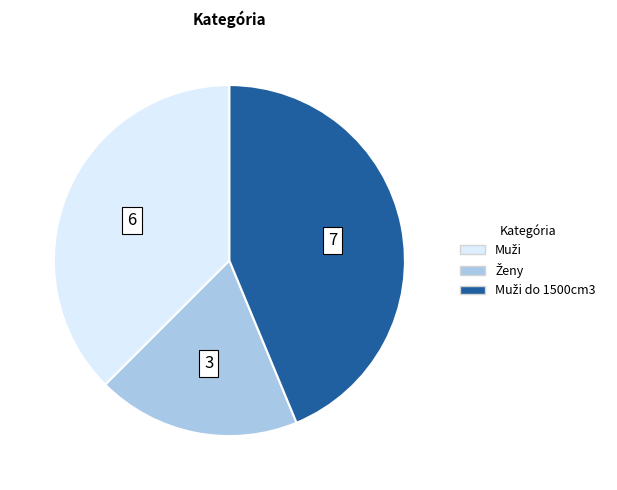

Is there a majority slice in this chart?

No